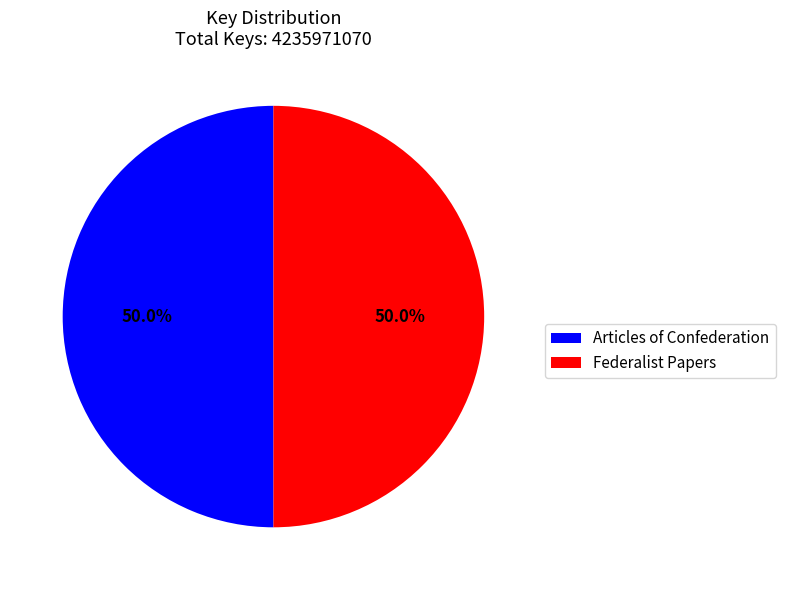

Is the sum of Articles of Confederation and Federalist Papers greater than half?

Yes